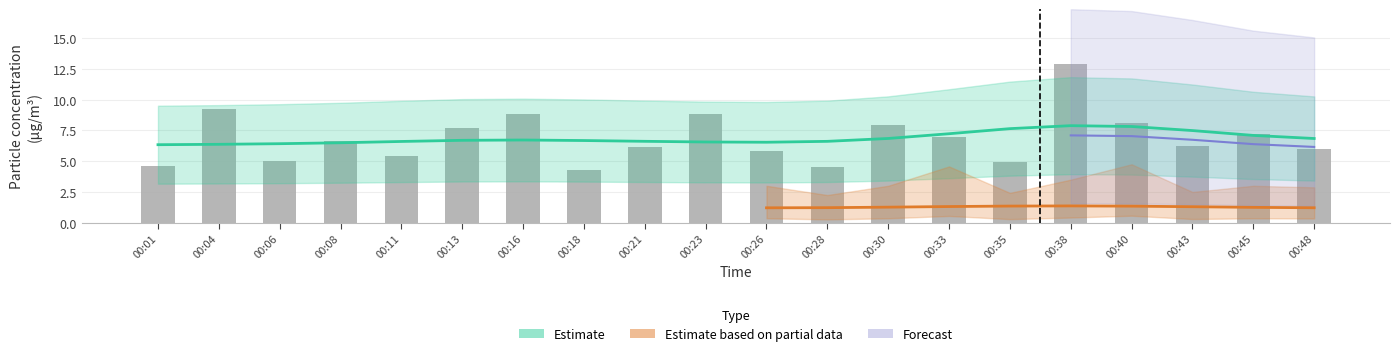

Between 00:01 and 00:38, which is larger?

00:38